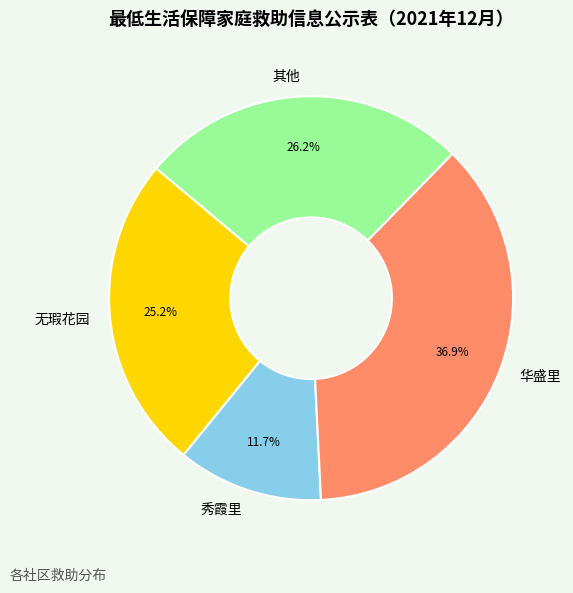

Which category has the smallest portion of the pie?

秀霞里